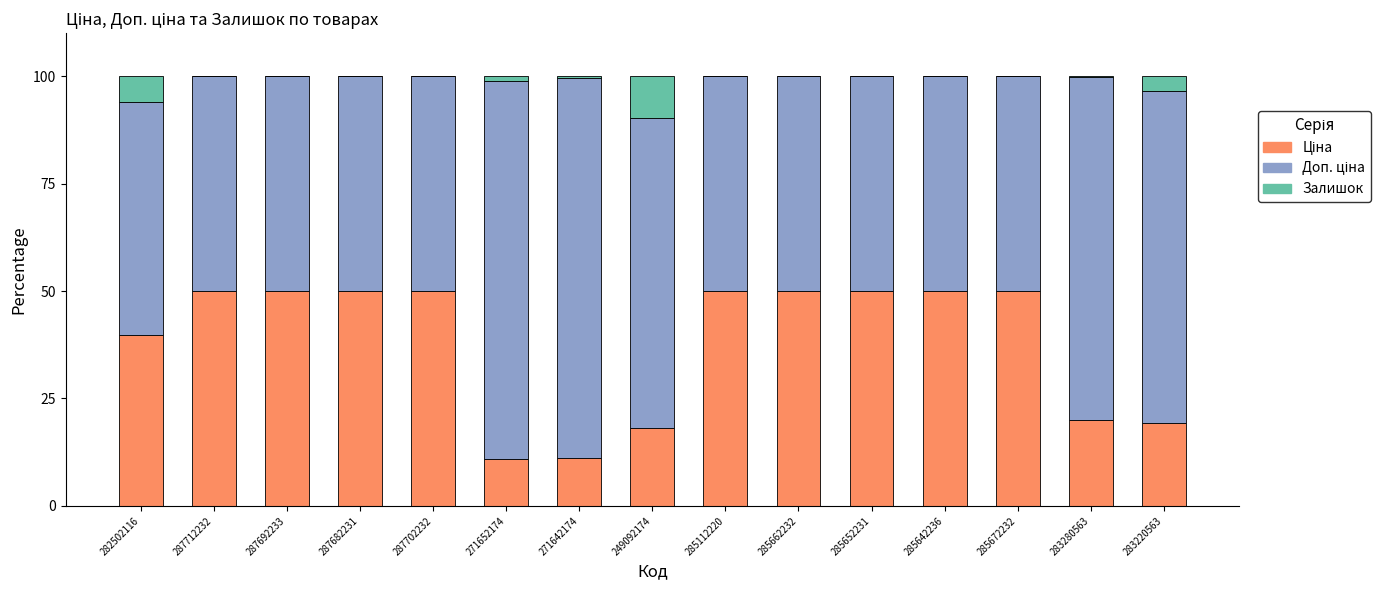

How many categories are shown in the chart?

15